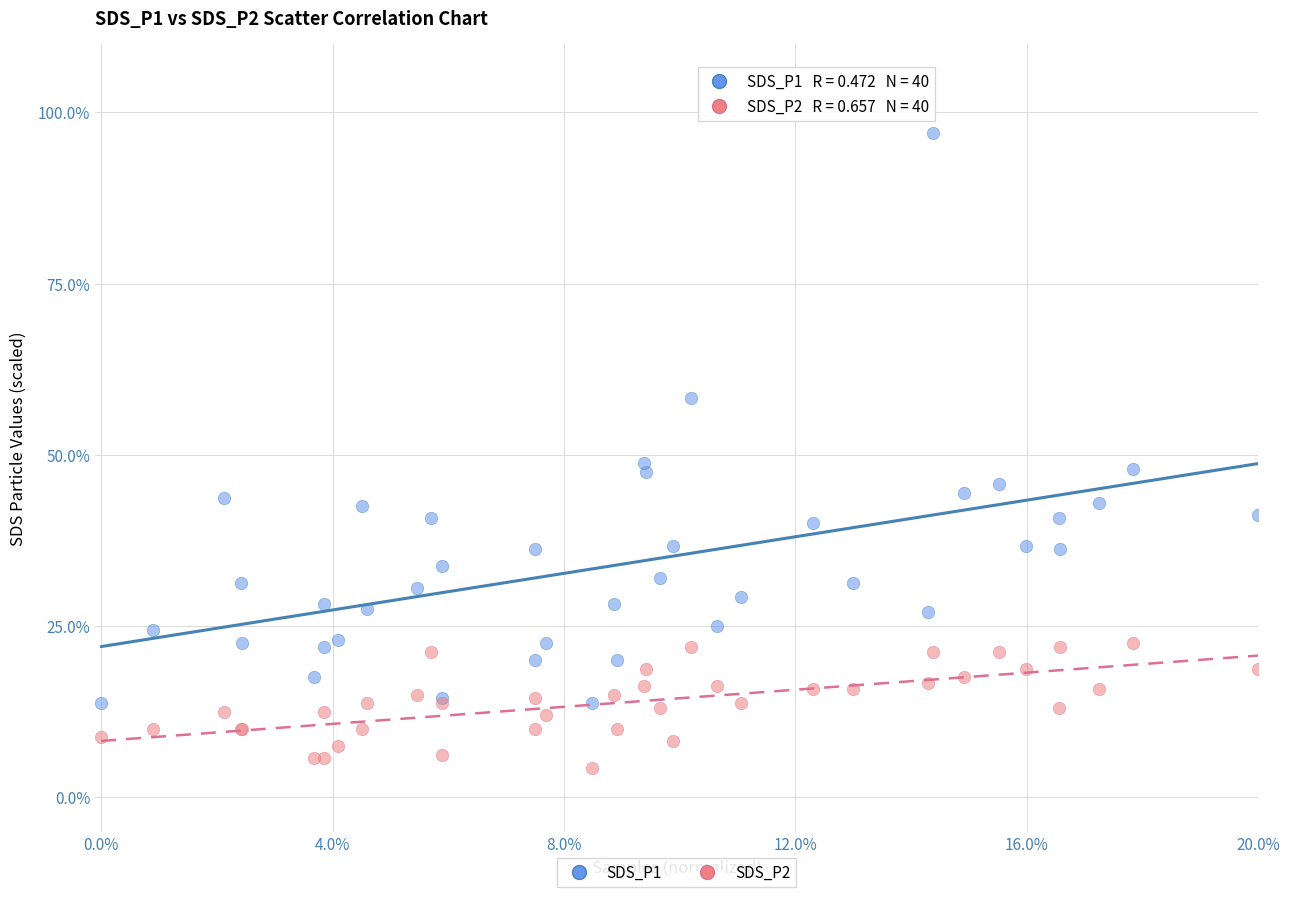

What are all the series names shown in the legend?

SDS_P1, SDS_P2